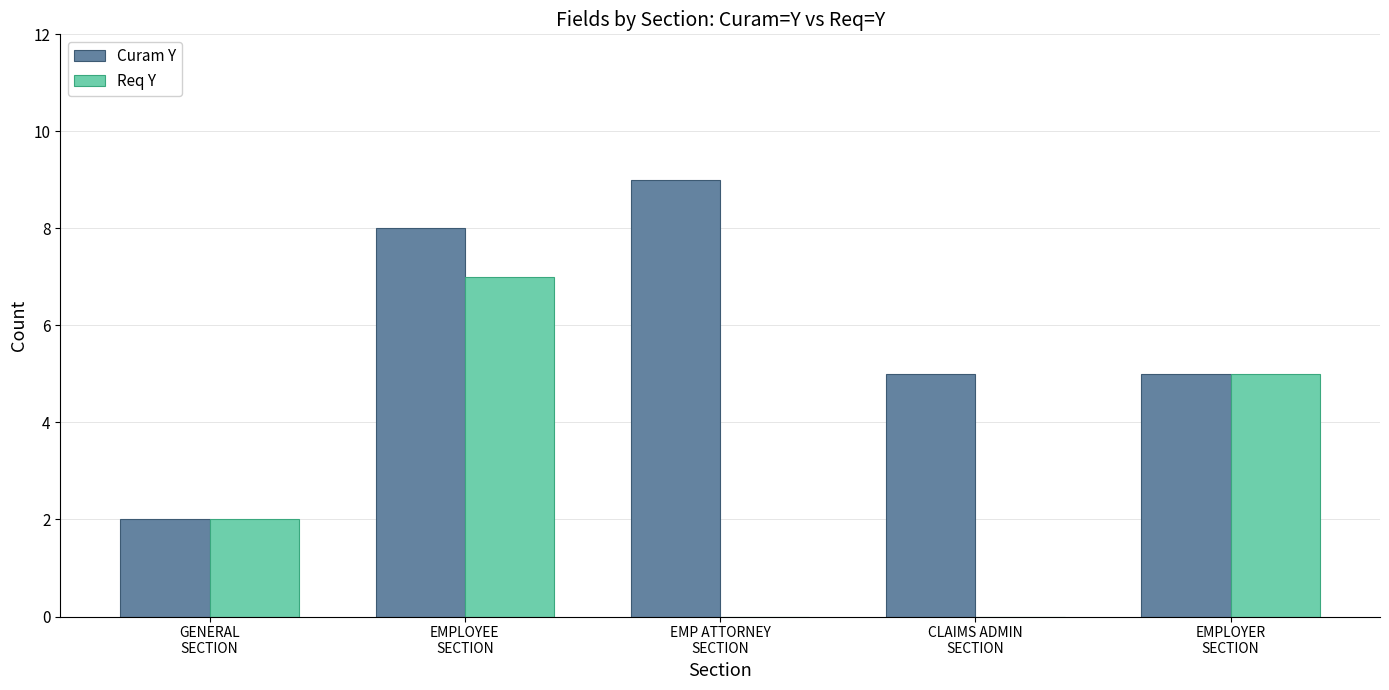

Which series has the largest total across all categories?

Curam Y